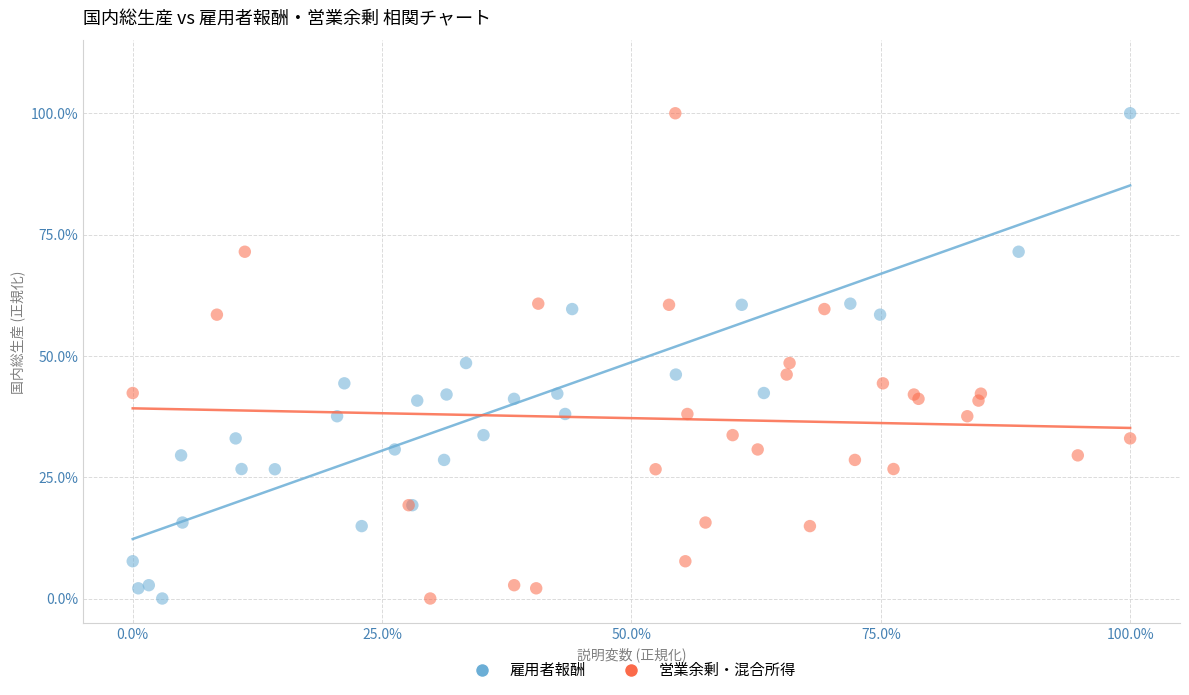

What are all the series names shown in the legend?

雇用者報酬, 営業余剰・混合所得